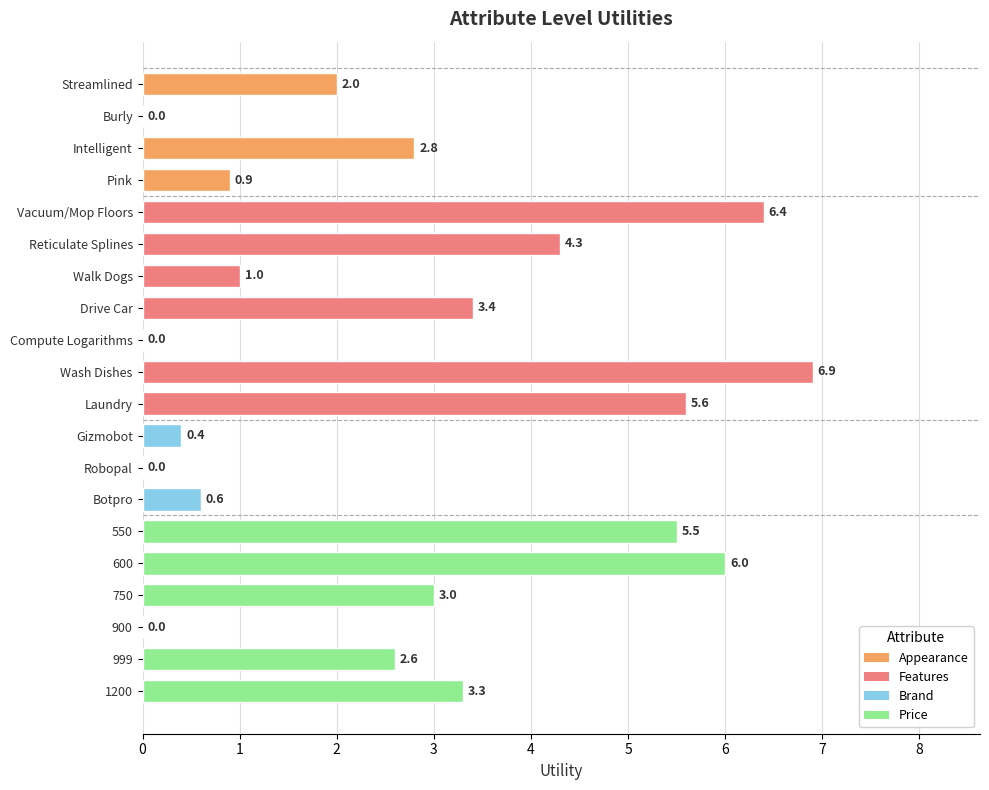

How many categories are shown in the chart?

20